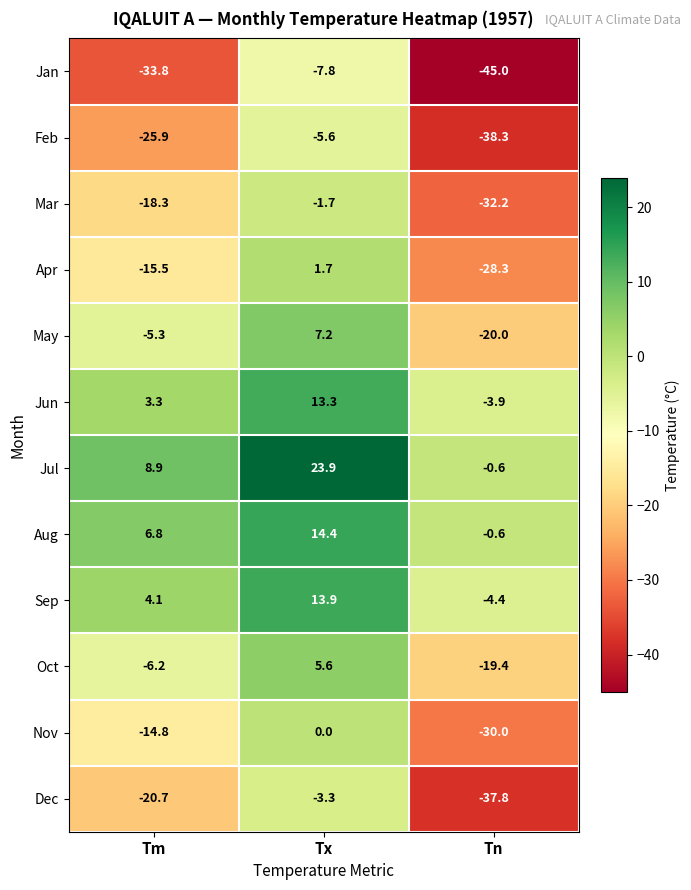

What is the maximum value for Sep?

13.9